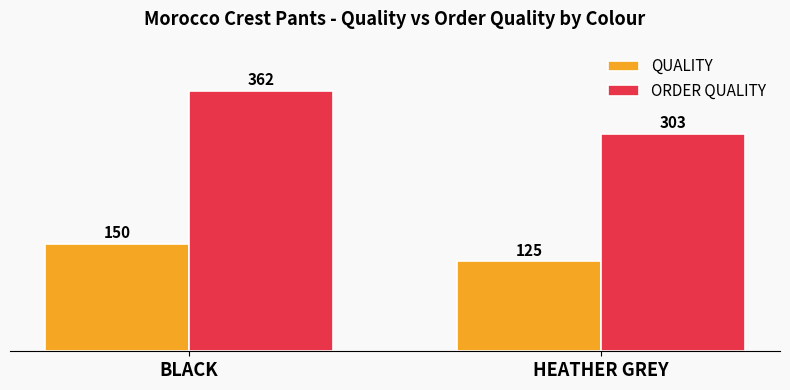

Where is ORDER QUALITY nearest to the value 332?

HEATHER GREY